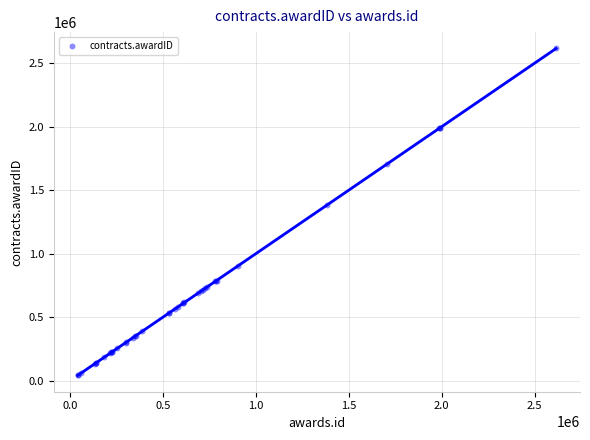

What Y value in the scatter plot is closest to 1328858?

1382700